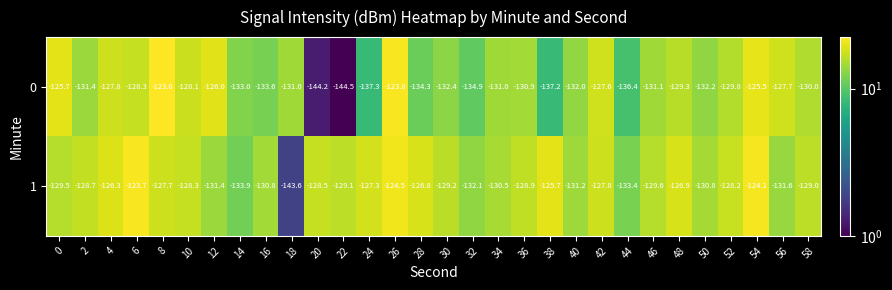

What is the spread (max minus min) of values at 38?

11.5